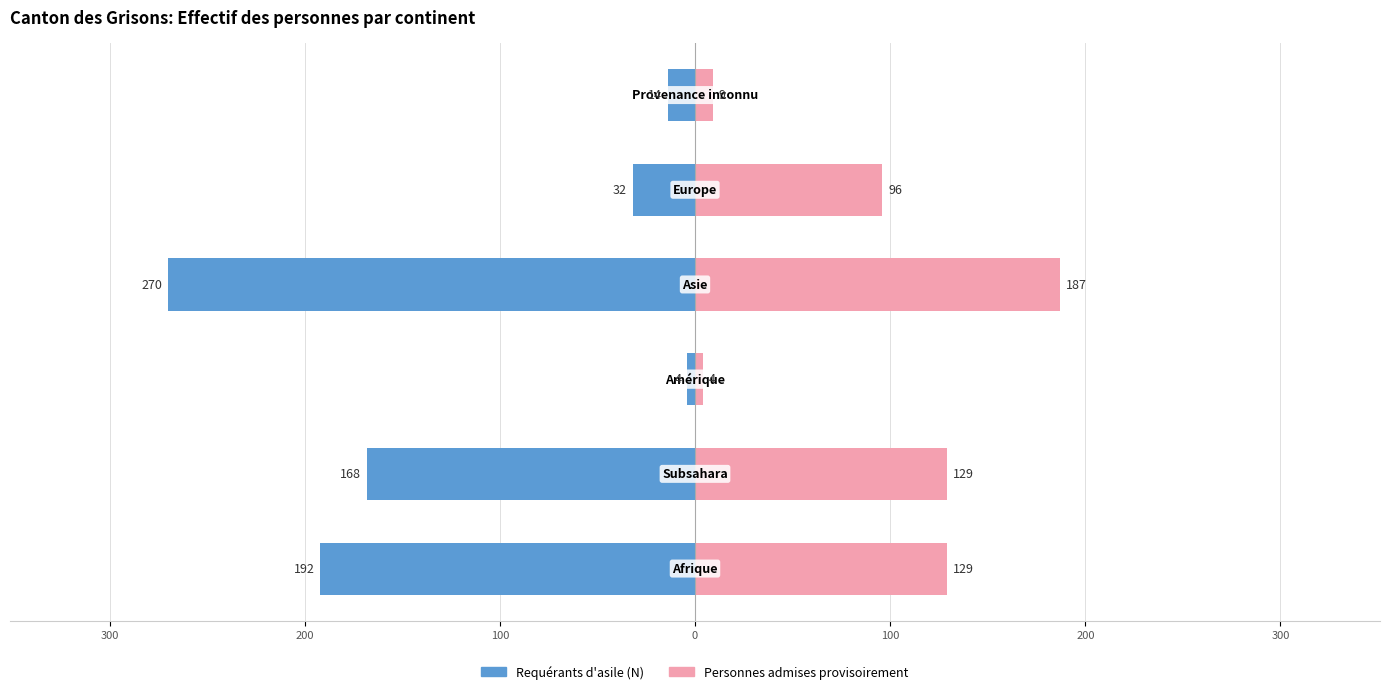

What is the difference between the highest and lowest values at 400?

321